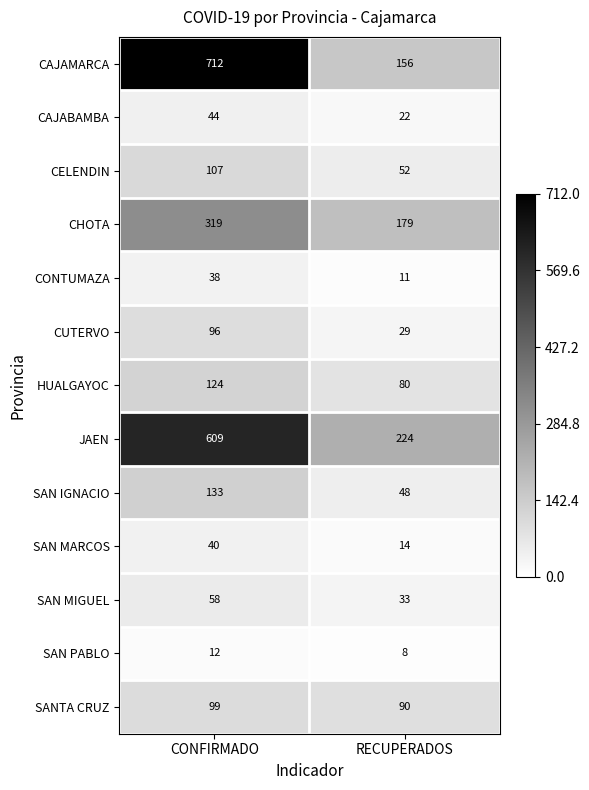

Reading left to right, transcribe all the data shown in this chart.

CAJAMARCA: CONFIRMADO=712	RECUPERADOS=156
CAJABAMBA: CONFIRMADO=44	RECUPERADOS=22
CELENDIN: CONFIRMADO=107	RECUPERADOS=52
CHOTA: CONFIRMADO=319	RECUPERADOS=179
CONTUMAZA: CONFIRMADO=38	RECUPERADOS=11
CUTERVO: CONFIRMADO=96	RECUPERADOS=29
HUALGAYOC: CONFIRMADO=124	RECUPERADOS=80
JAEN: CONFIRMADO=609	RECUPERADOS=224
SAN IGNACIO: CONFIRMADO=133	RECUPERADOS=48
SAN MARCOS: CONFIRMADO=40	RECUPERADOS=14
SAN MIGUEL: CONFIRMADO=58	RECUPERADOS=33
SAN PABLO: CONFIRMADO=12	RECUPERADOS=8
SANTA CRUZ: CONFIRMADO=99	RECUPERADOS=90